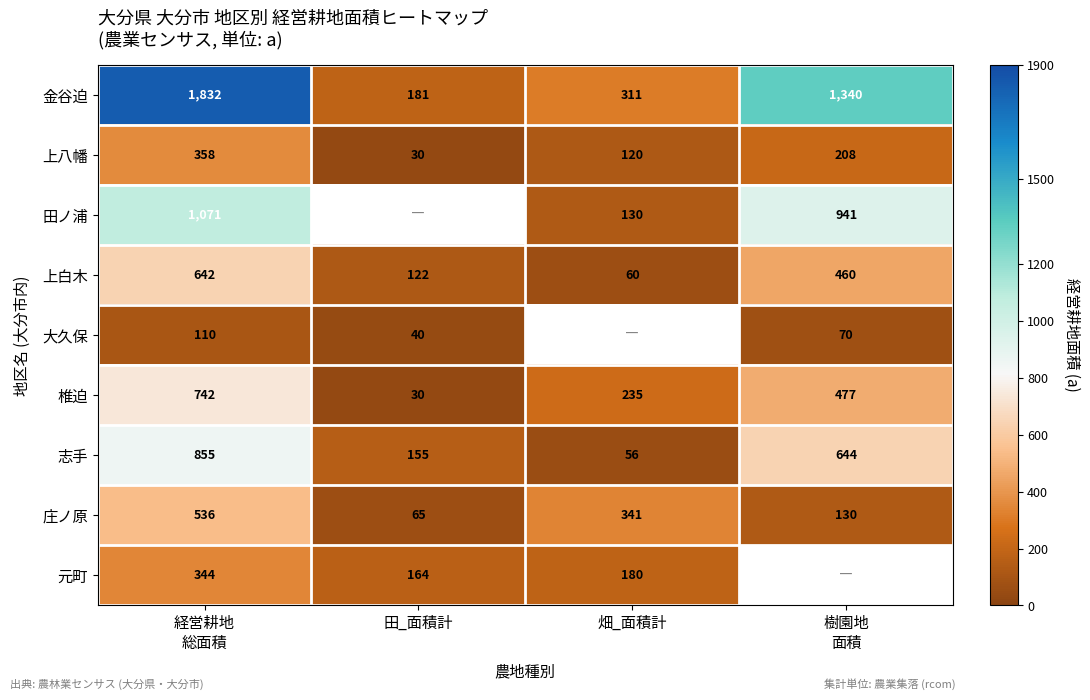

What is the average value of the 上白木 series?

321